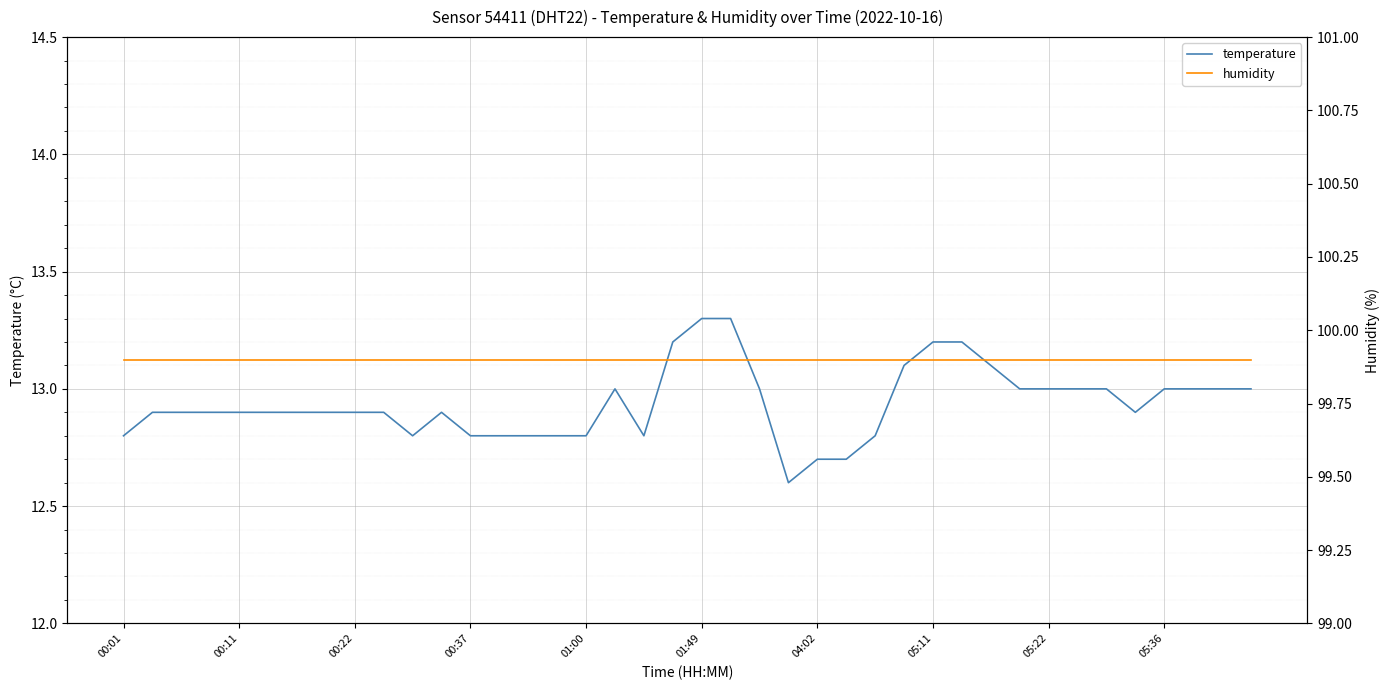

At how many categories does at least one series exceed 53?

40